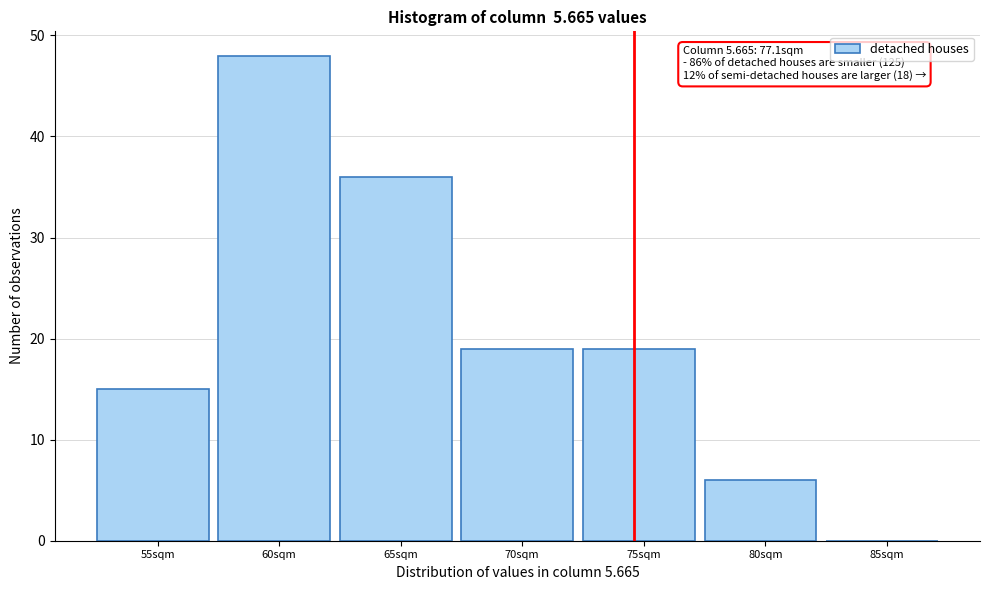

Reading left to right, extract all data points from this chart.

55sqm=15	60sqm=48	65sqm=36	70sqm=19	75sqm=19	80sqm=6	85sqm=0